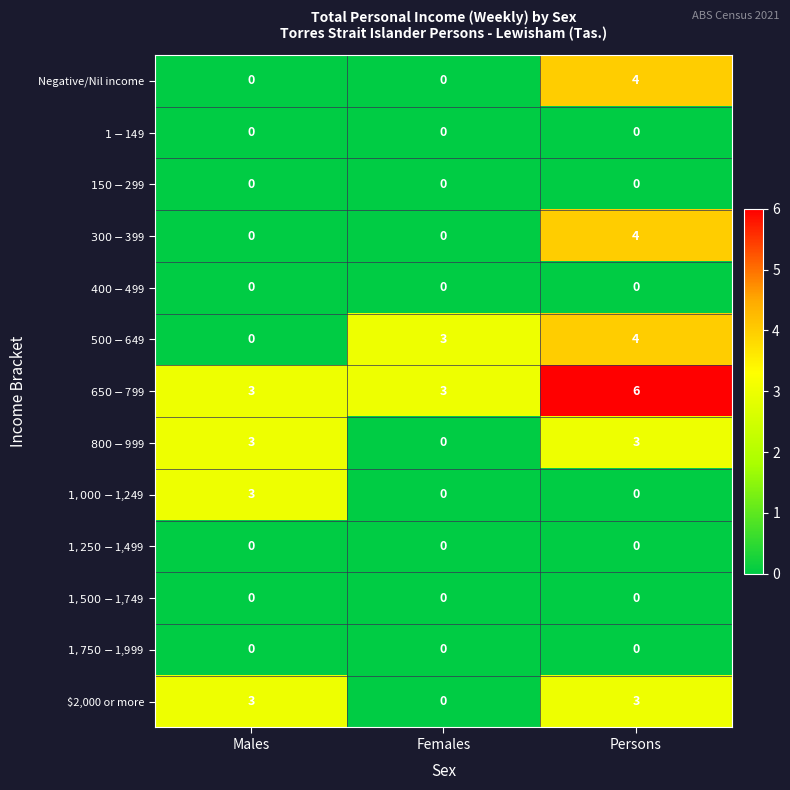

At which category is the sum across all series the highest?

Persons